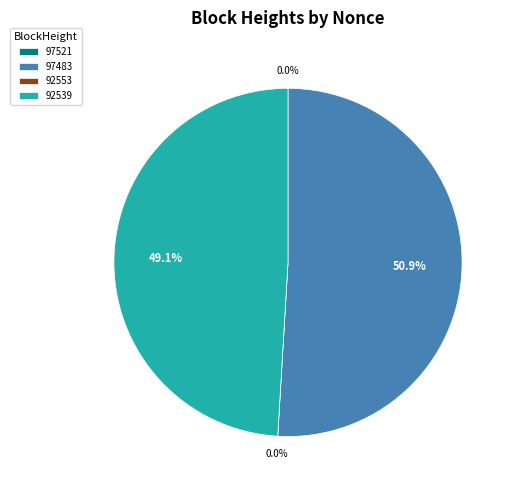

What is the majority slice?

97483